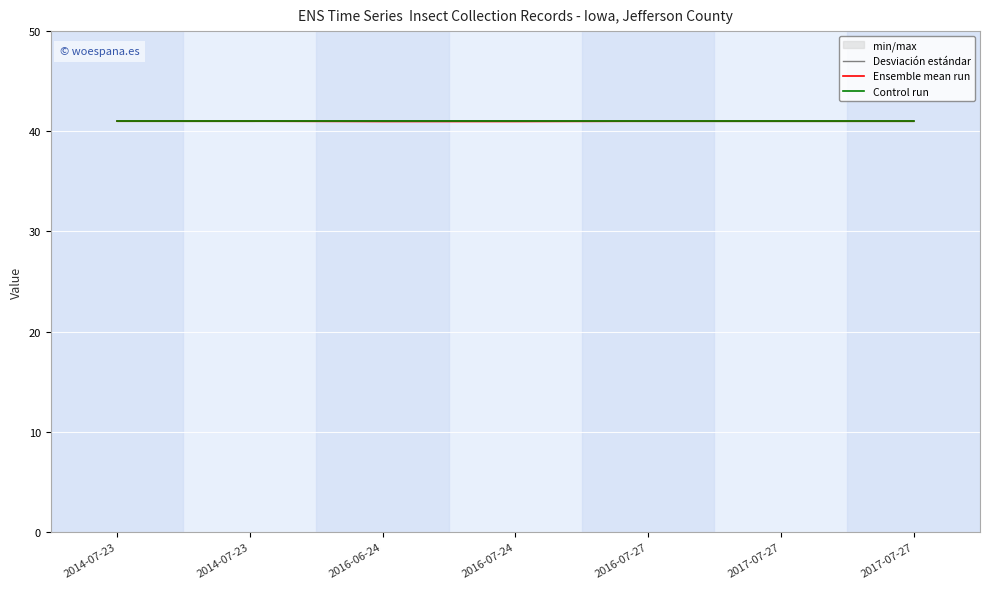

Reading right to left, list all the values displayed in this chart.

Desviación estándar: 41.0	41.0	41.0	41.1	41.1	41.0	41.0
Ensemble mean run: 41.0	41.0	41.0	41.0	41.0	41.0	41.0
Control run: 41.0	41.0	41.0	41.0	41.0	41.0	41.0